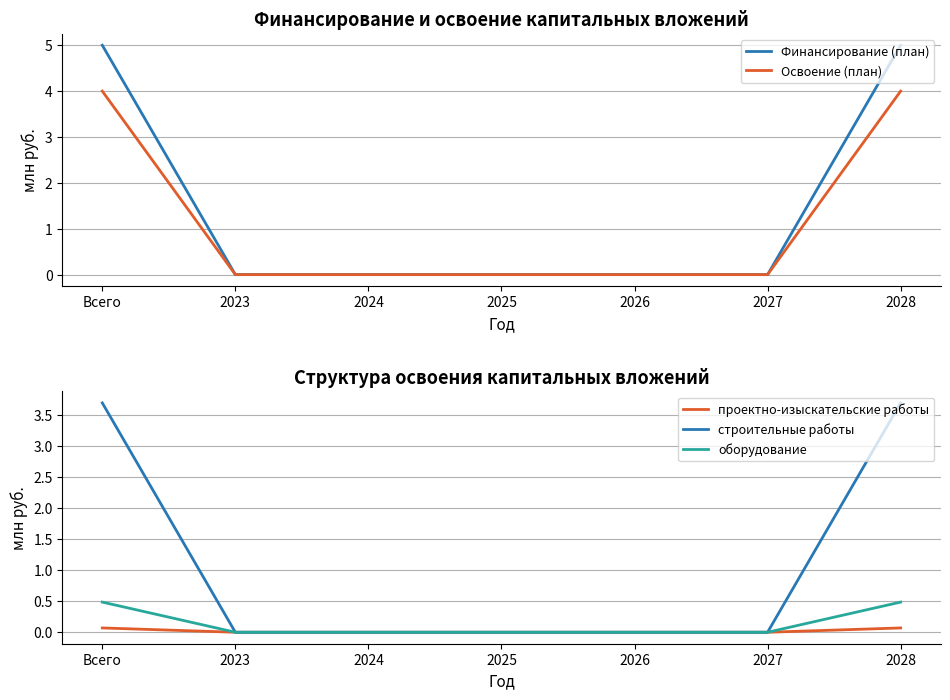

True or false: оборудование and проектно-изыскательские работы intersect in this chart.

False